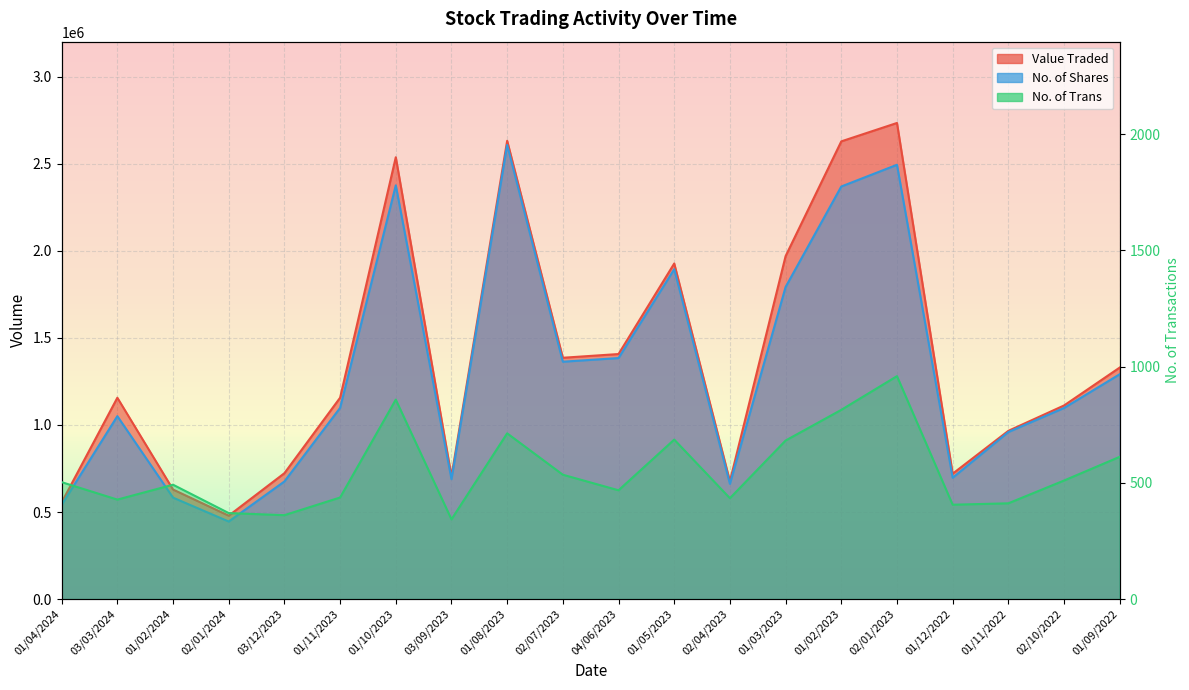

What is the spread (max minus min) of values at 03/03/2024?

1155519